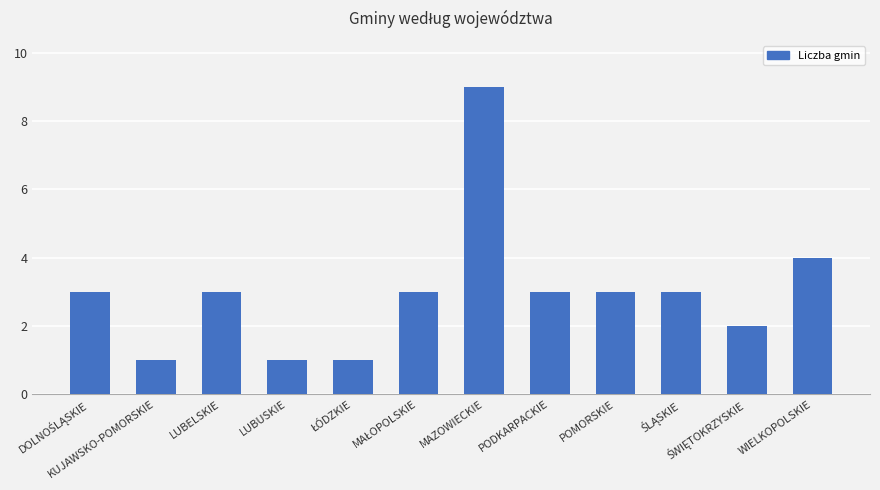

What is the minimum value shown in the chart?

1